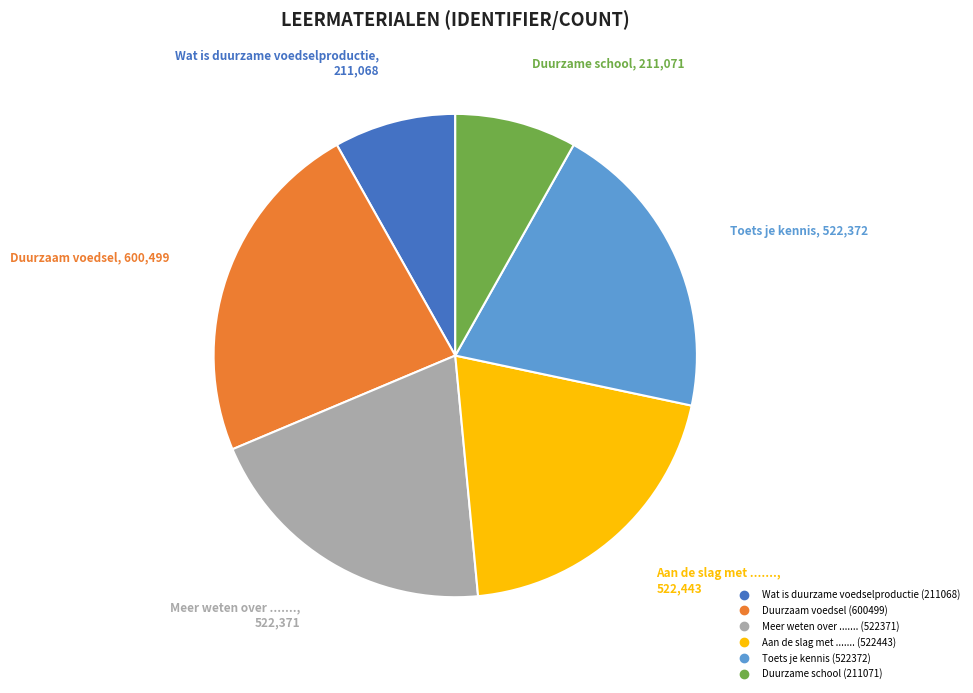

How many slices are in this pie chart?

6